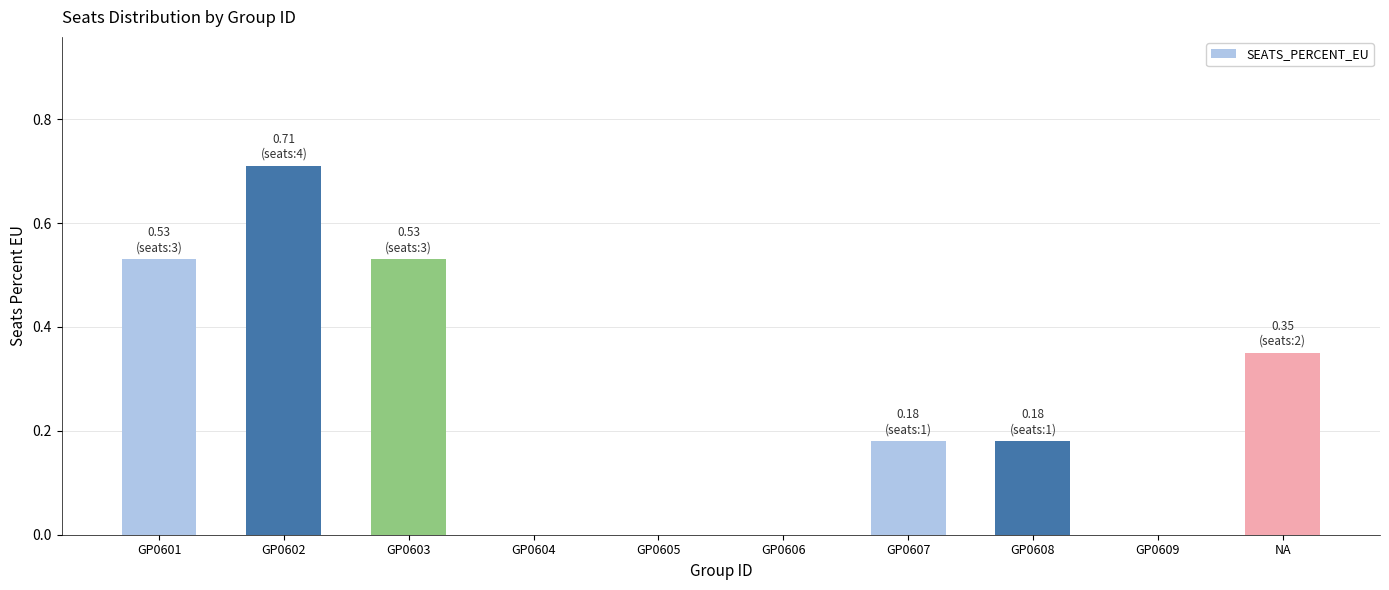

Are the bars horizontal?

No